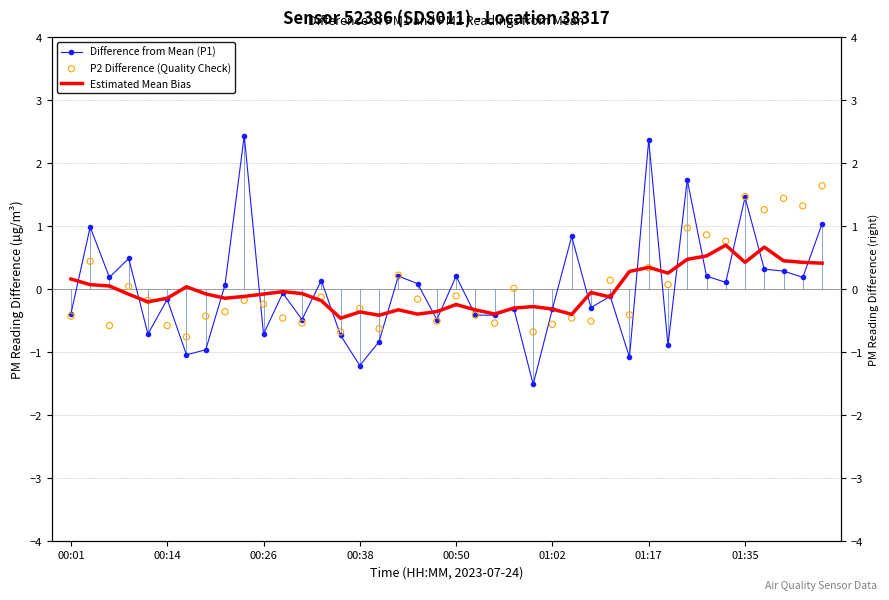

Which series has the largest Y range (max minus min)?

Difference from Mean (P1)